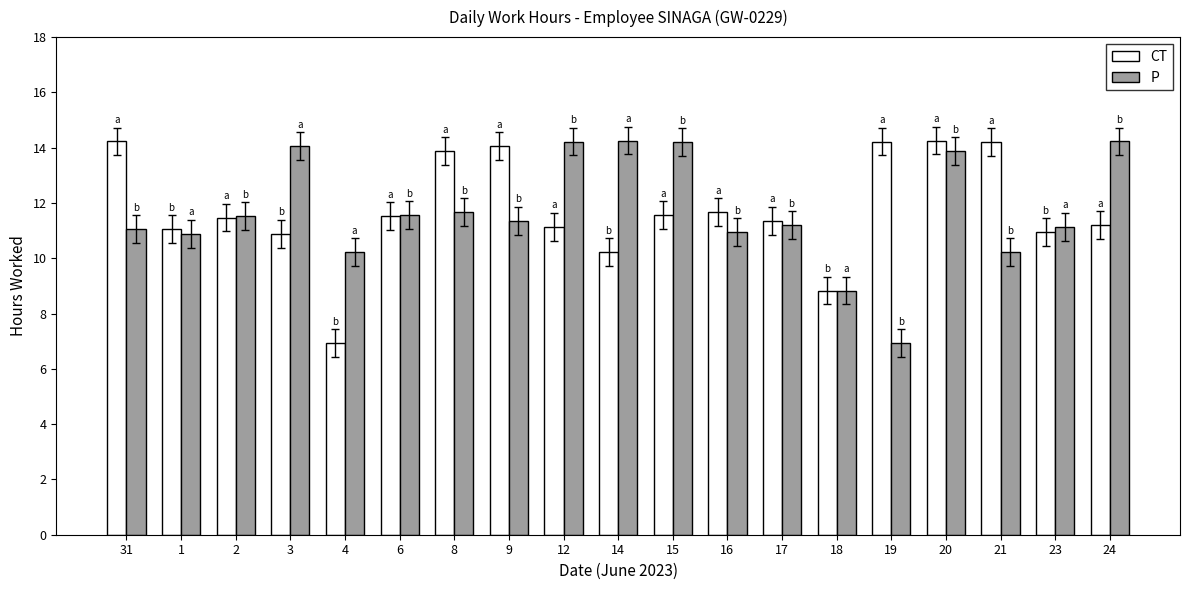

What is the difference between the maximum and minimum values in the P series?

7.3